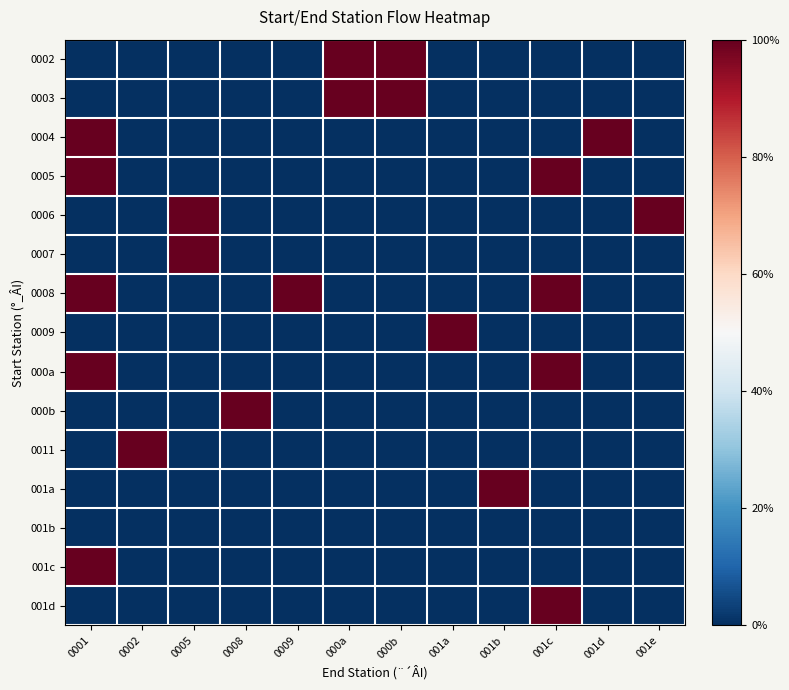

At how many categories does at least one series exceed 0?

12